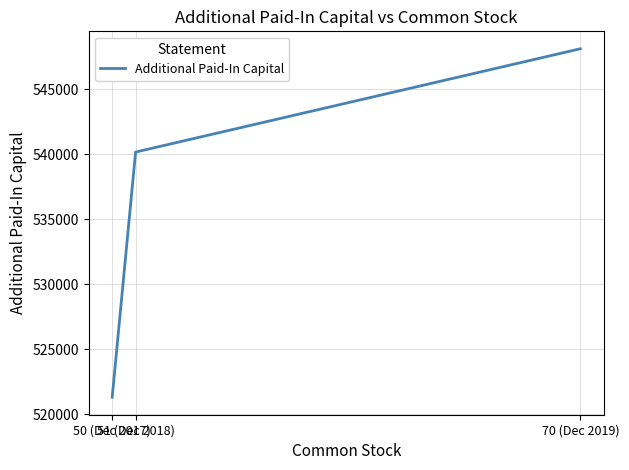

How many values are between 521305 and 548118?

3